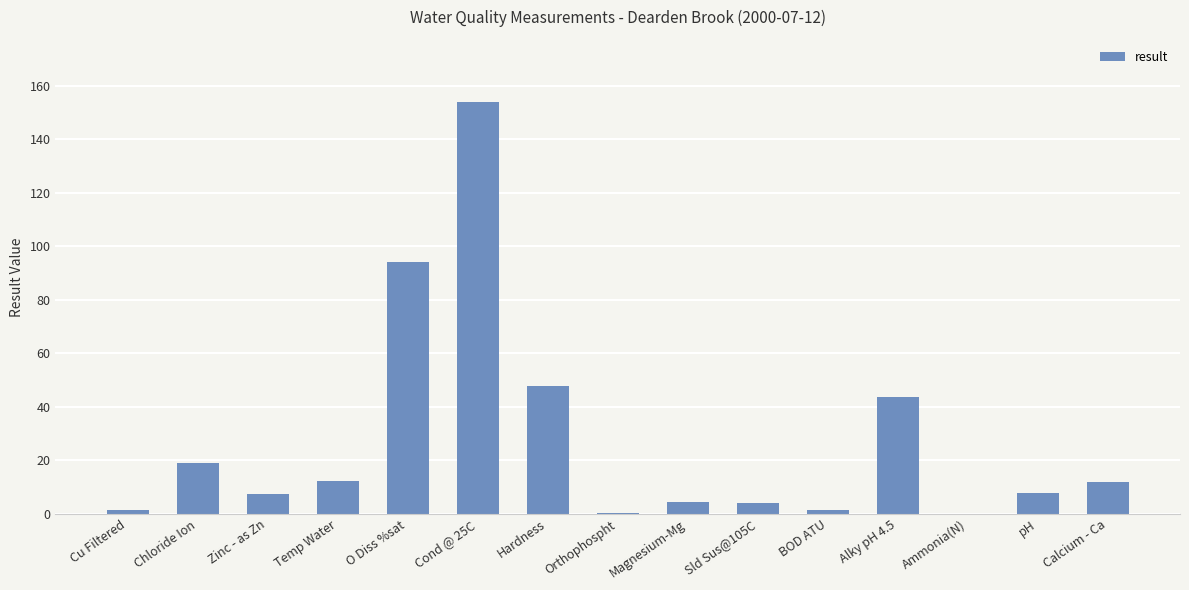

What is the change in value from Orthophospht to Ammonia(N)?

-0.3